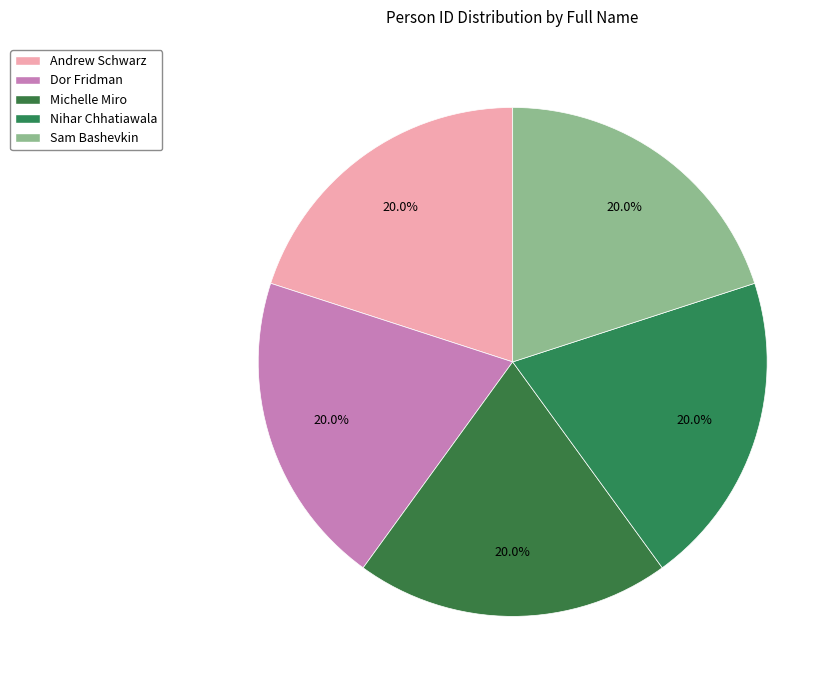

To the nearest percent, what is the average slice percentage?

20%